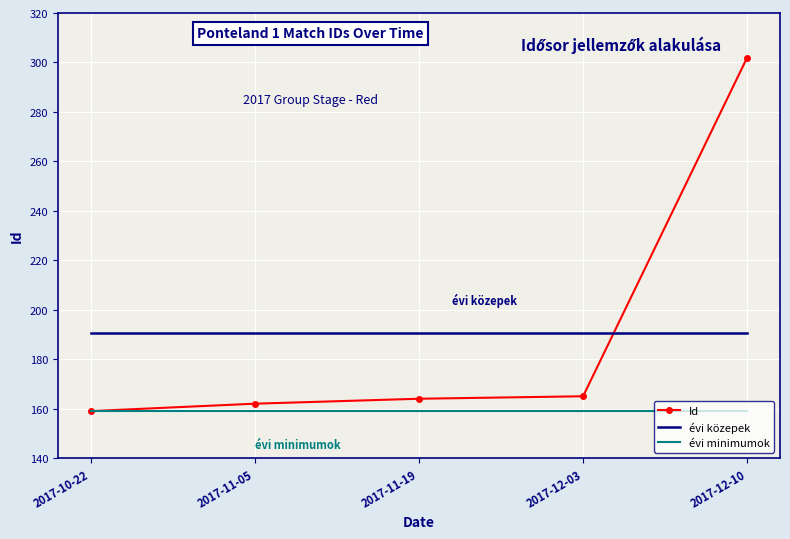

Reading left to right, extract all data points from this chart.

Id: 159.0	162.0	164.0	165.0	302.0
évi közepek: 190.4	190.4	190.4	190.4	190.4
évi minimumok: 159.0	159.0	159.0	159.0	159.0